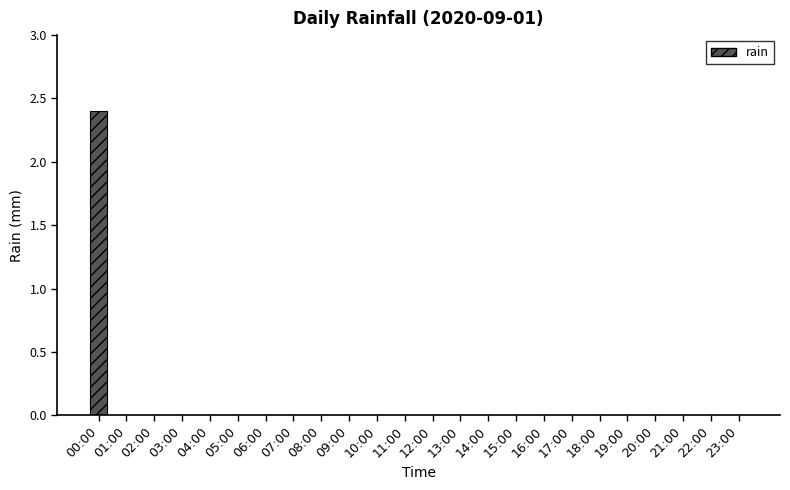

How many categories are shown in the chart?

24